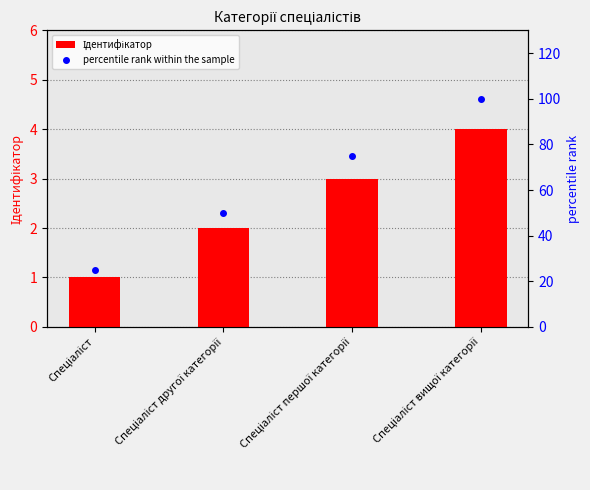

What is the difference between the maximum and minimum values in the Ідентифікатор series?

3